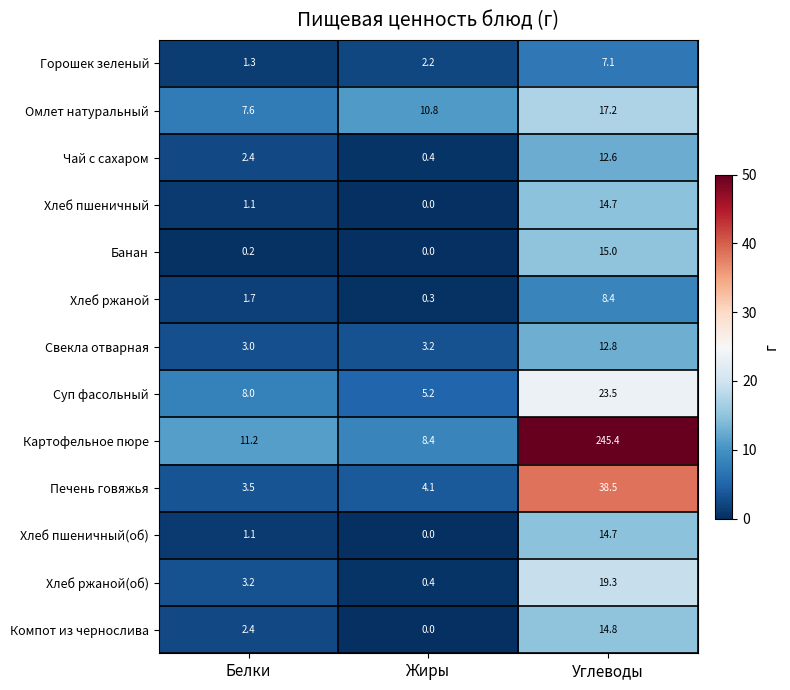

What is the spread (max minus min) of values at Белки?

11.0